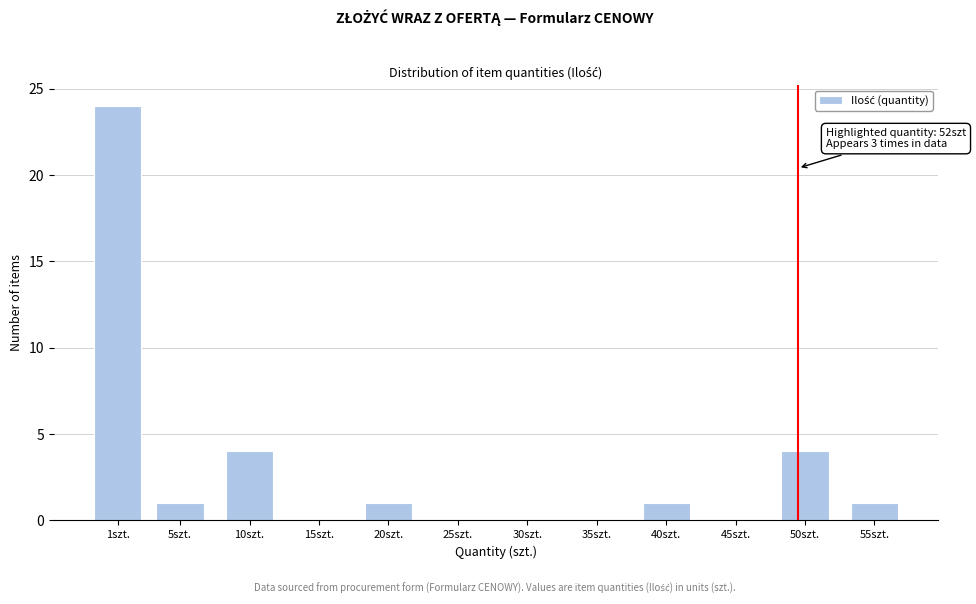

Reading right to left, transcribe all the data shown in this chart.

55szt.=1	50szt.=4	45szt.=0	40szt.=1	35szt.=0	30szt.=0	25szt.=0	20szt.=1	15szt.=0	10szt.=4	5szt.=1	1szt.=24